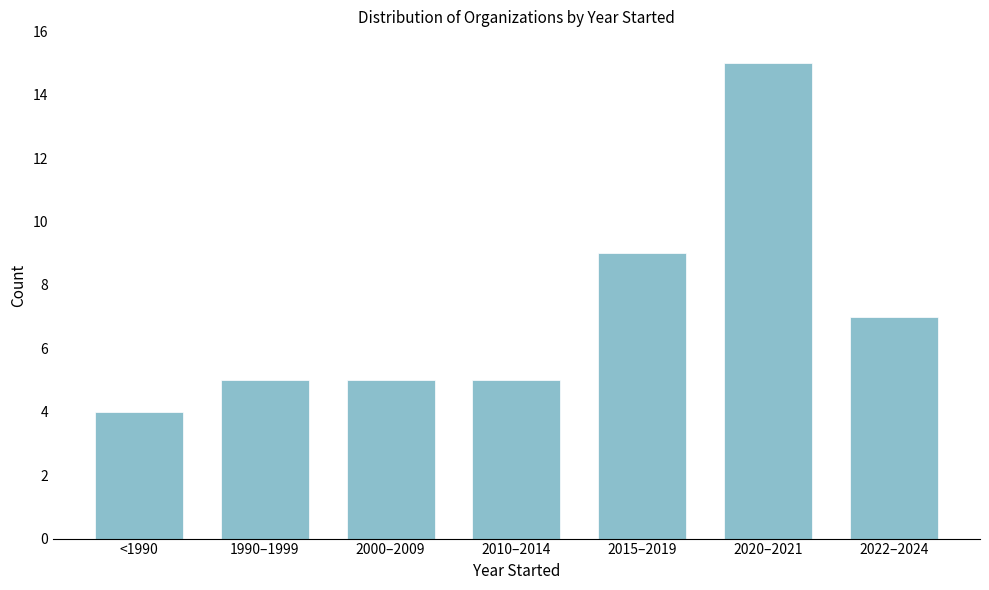

Reading right to left, transcribe all the data shown in this chart.

7	15	9	5	5	5	4